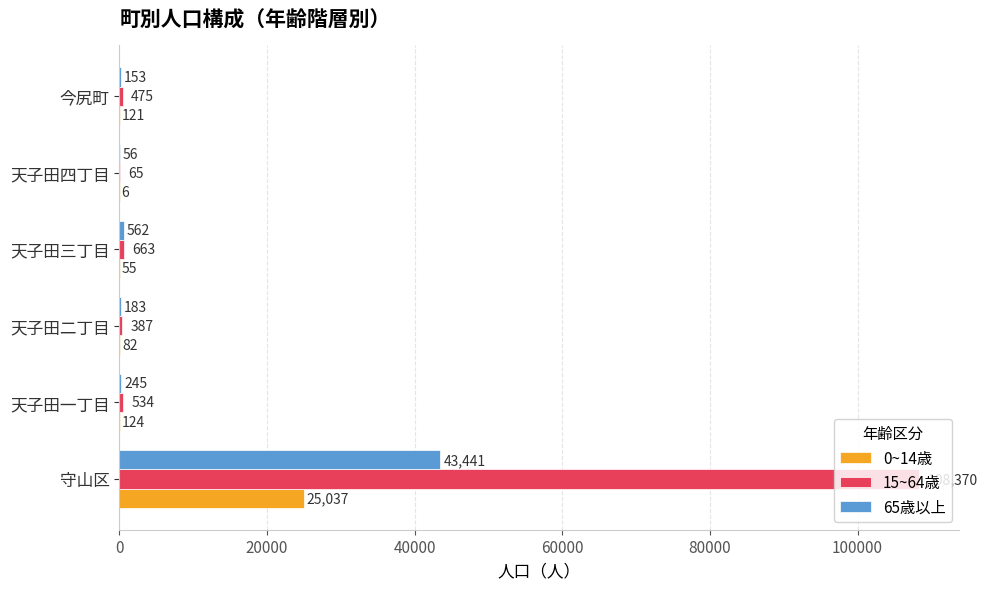

Is it true that 15~64歳 equals 108370 at 守山区?

True